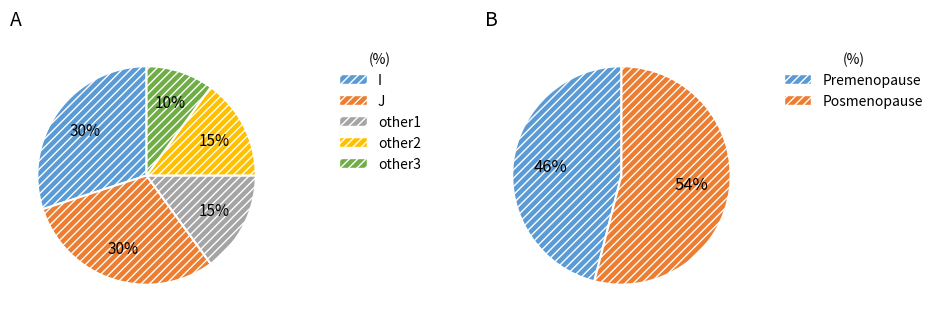

Between 3 and 2, which is larger?

3